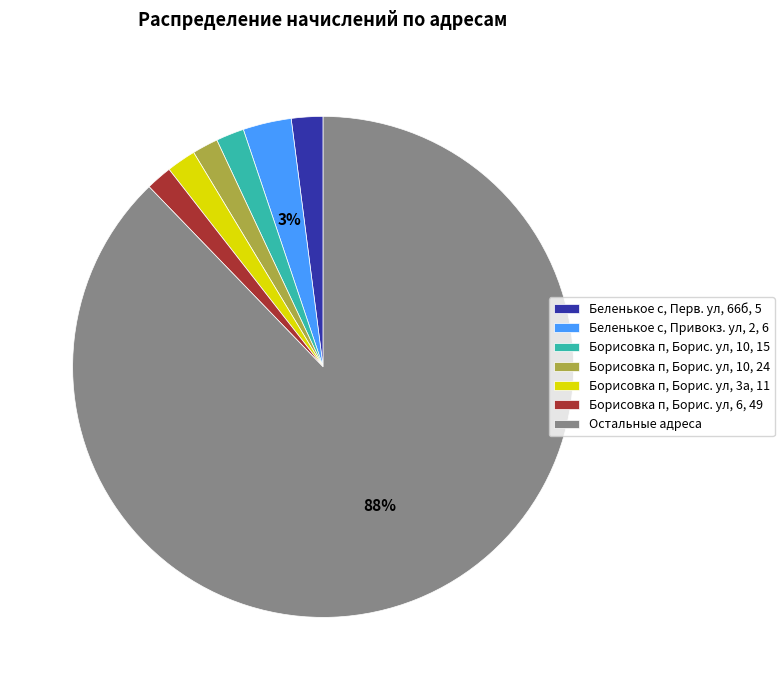

Count the number of slices in the pie.

7